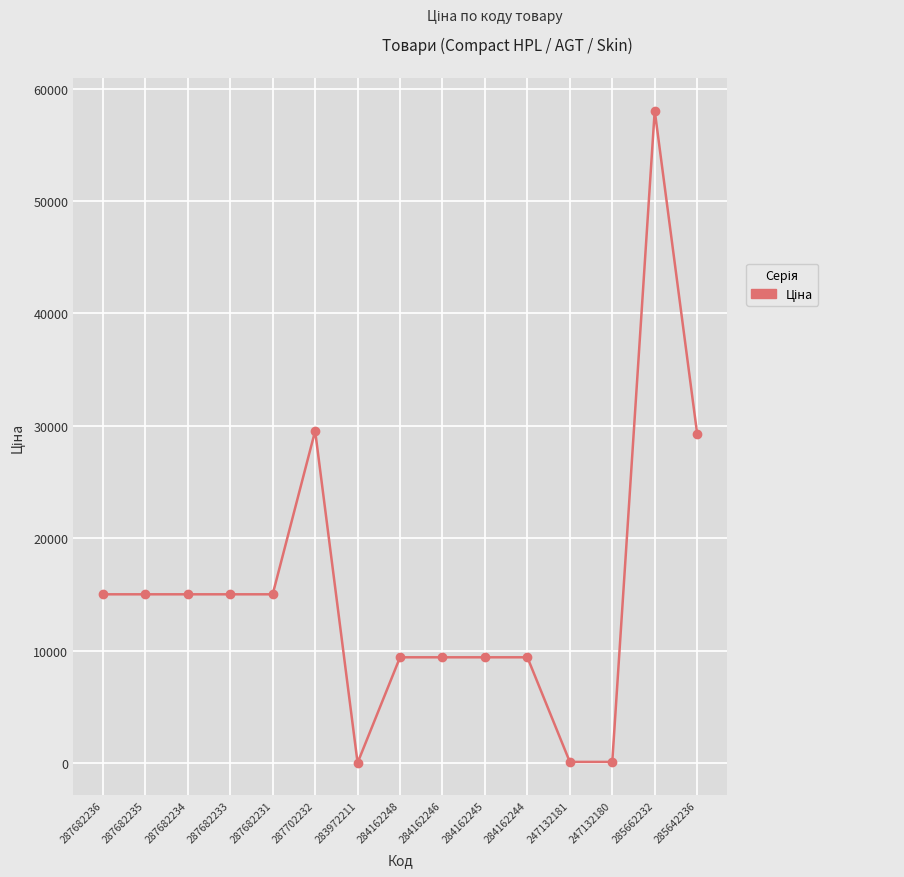

The chart shows a value of 58037.0 at 285662232. True or false?

True